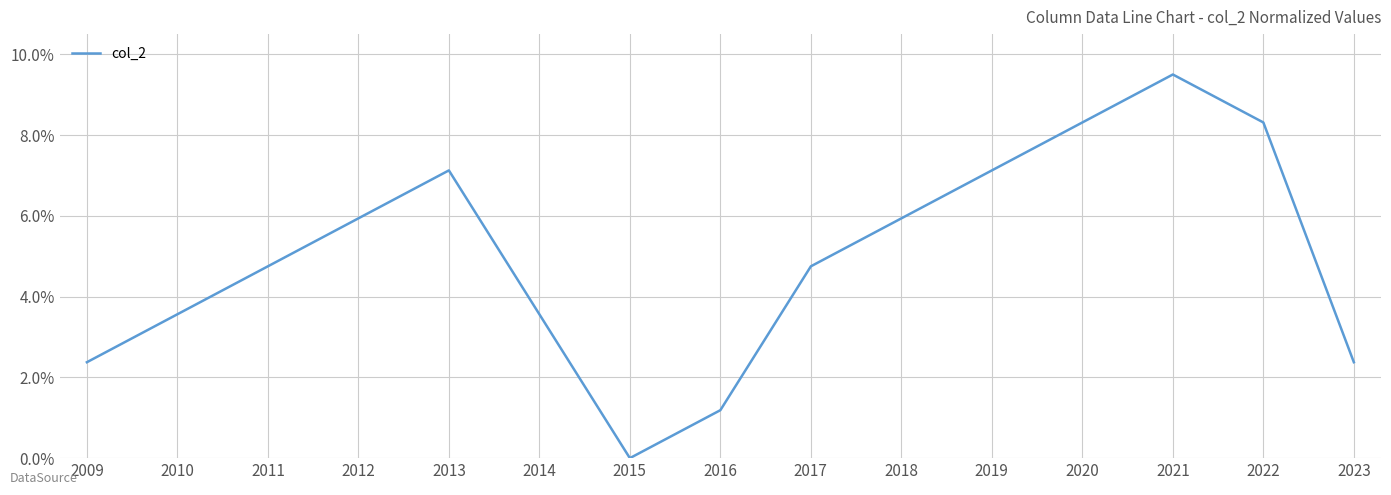

Is this an area chart (filled region under the line)?

No